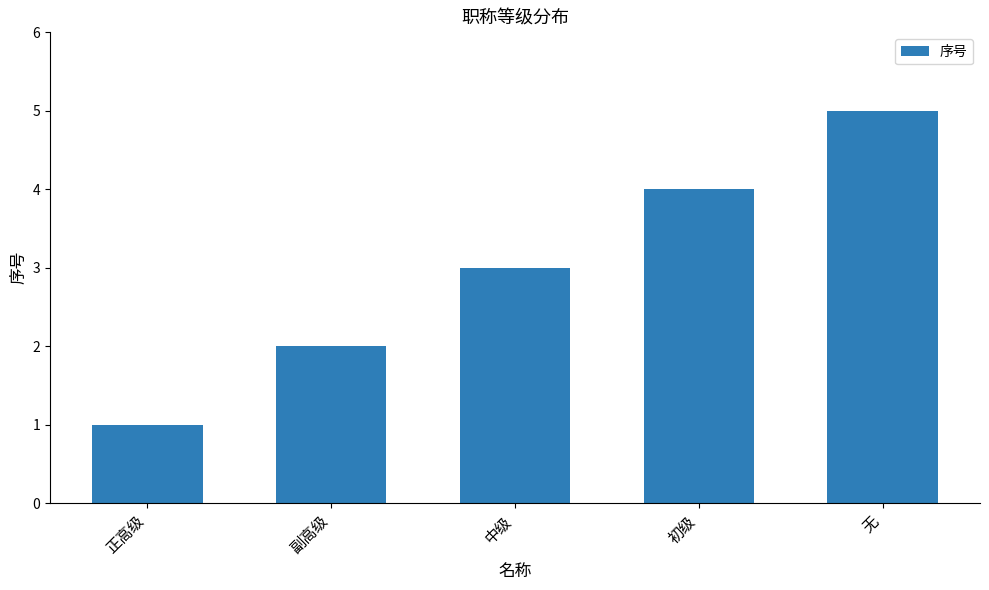

Which label corresponds to the largest value in the chart?

无